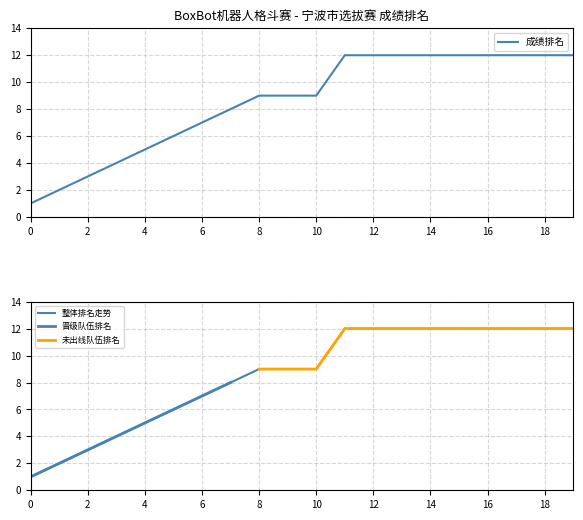

The 成绩排名 series shows 2 at 4. True or false?

False